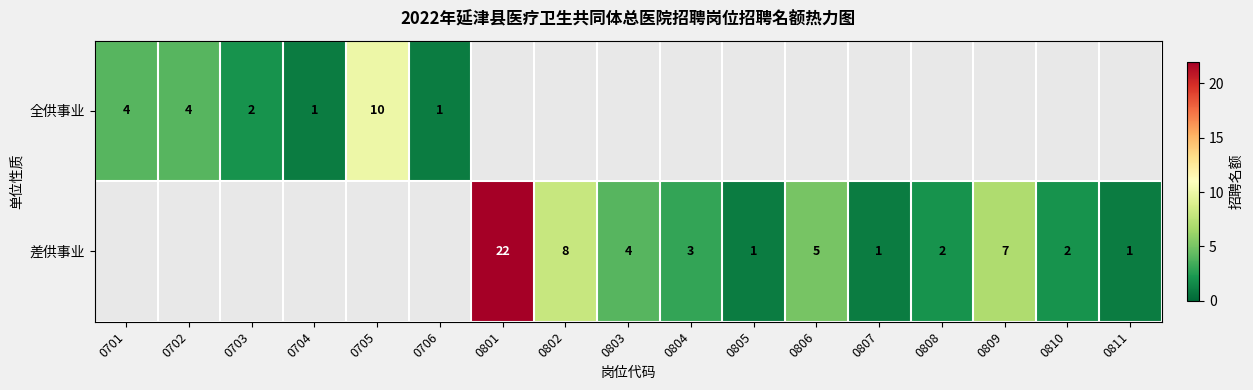

At how many categories does at least one series exceed 6?

4